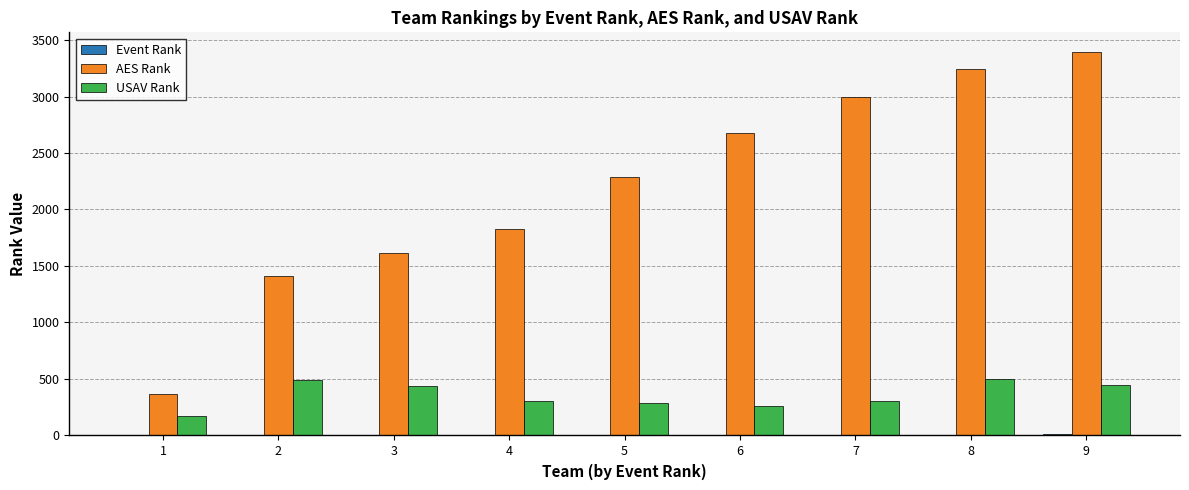

The value of USAV Rank at 8 is 852. True or false?

False